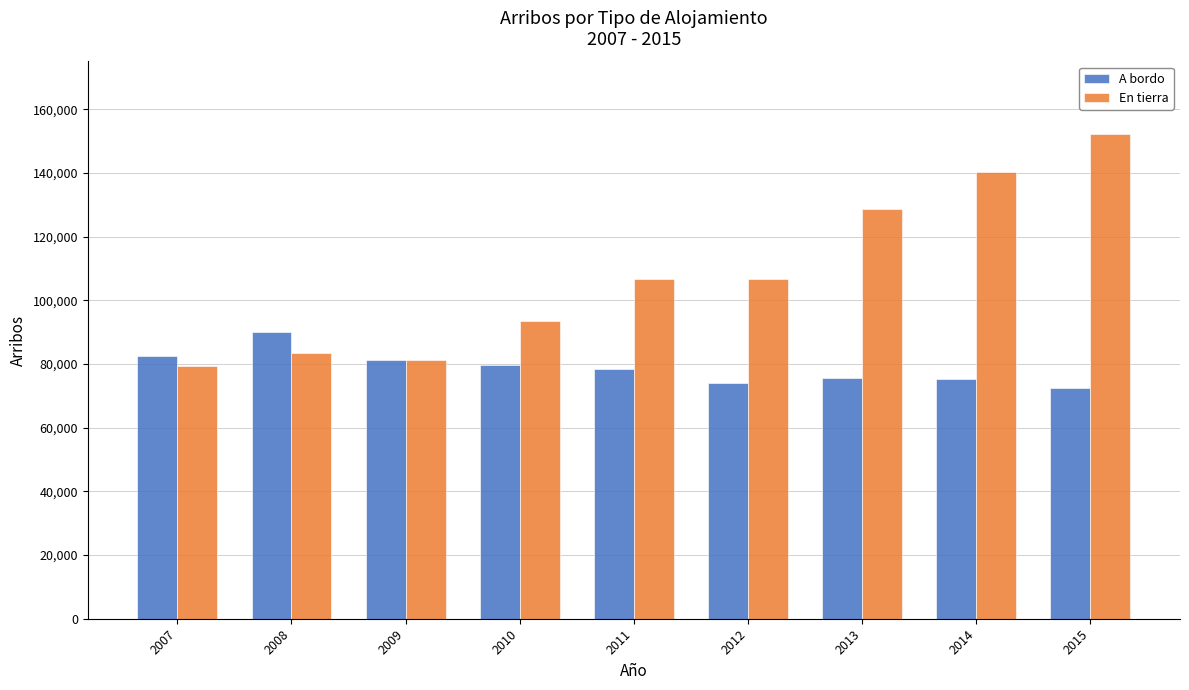

What value does the En tierra series have at 2015, to the nearest 10?

152240